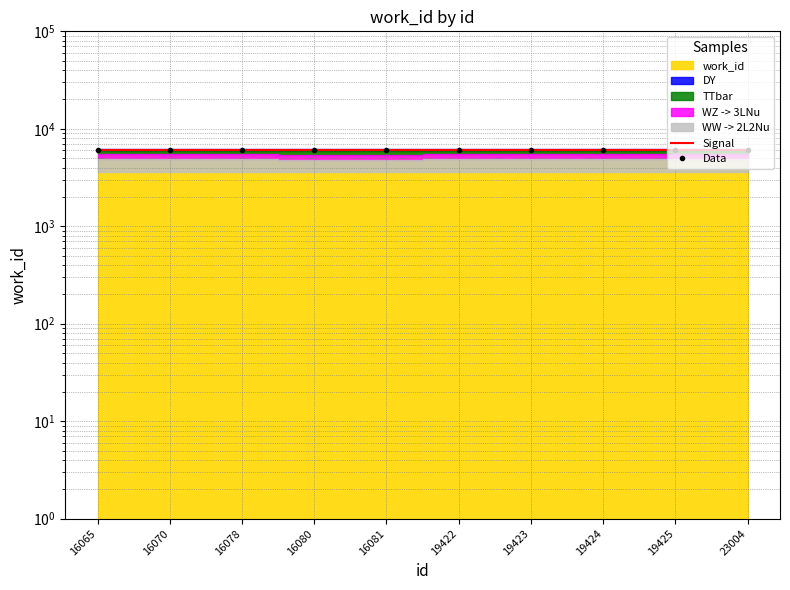

Does the chart have visible grid lines?

Yes